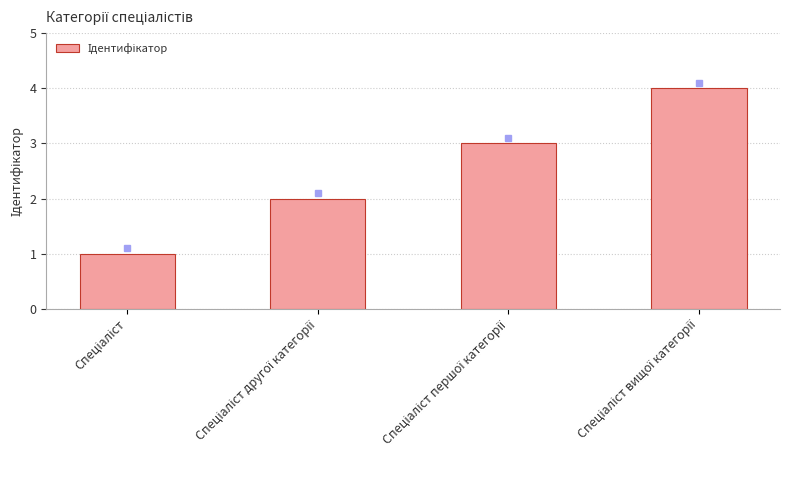

What is the greatest value displayed?

4